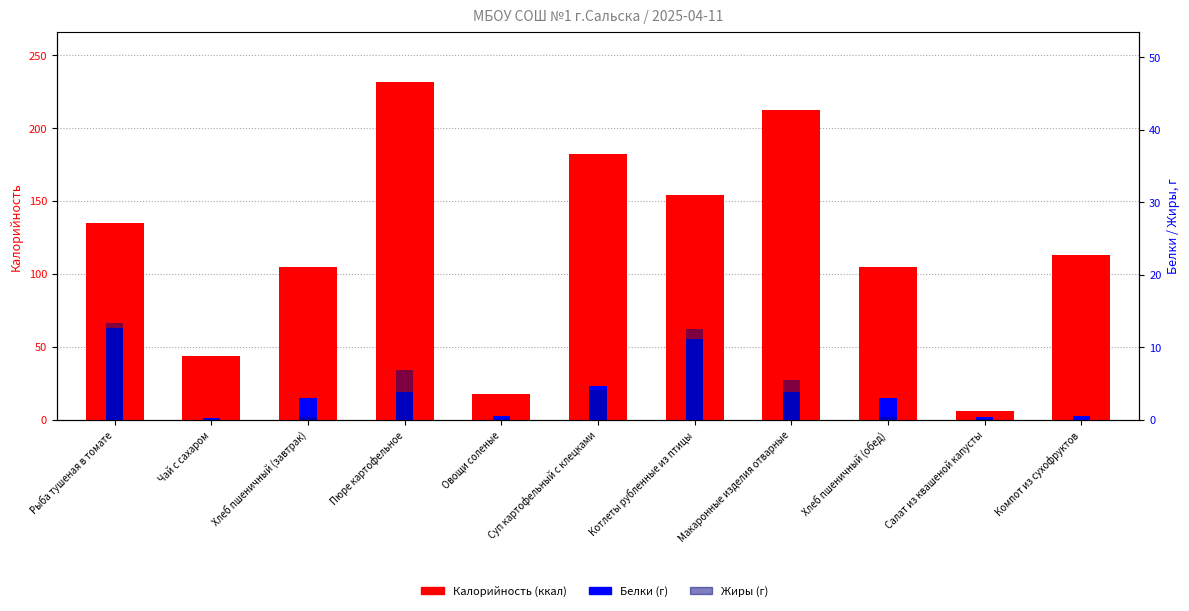

At Рыба тушеная в томате, list the series in order from smallest to largest.

Белки, Жиры, Калорийность